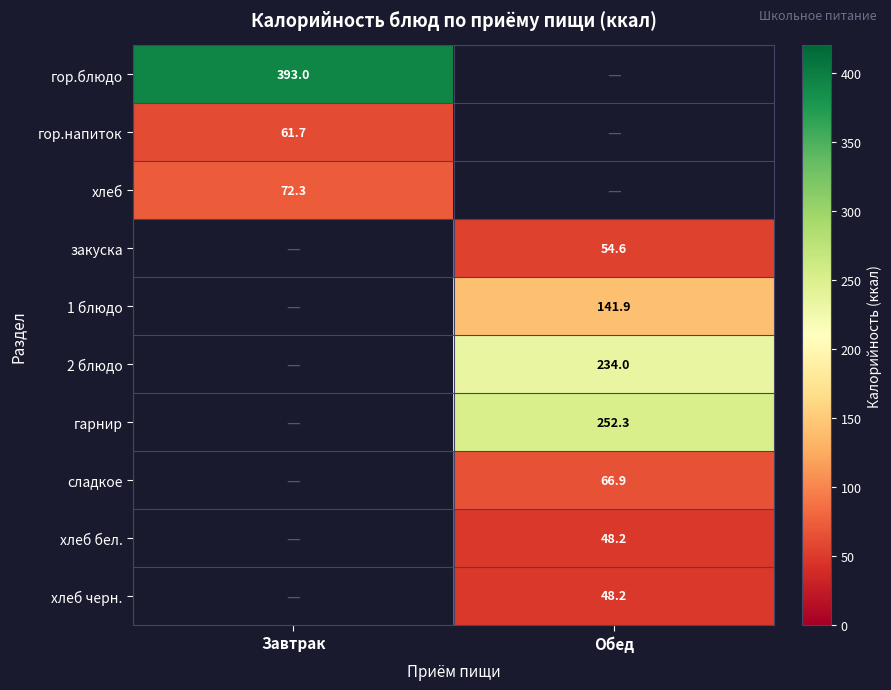

Is the value of закуска at Обед greater than the value of гор.блюдо at Завтрак?

No